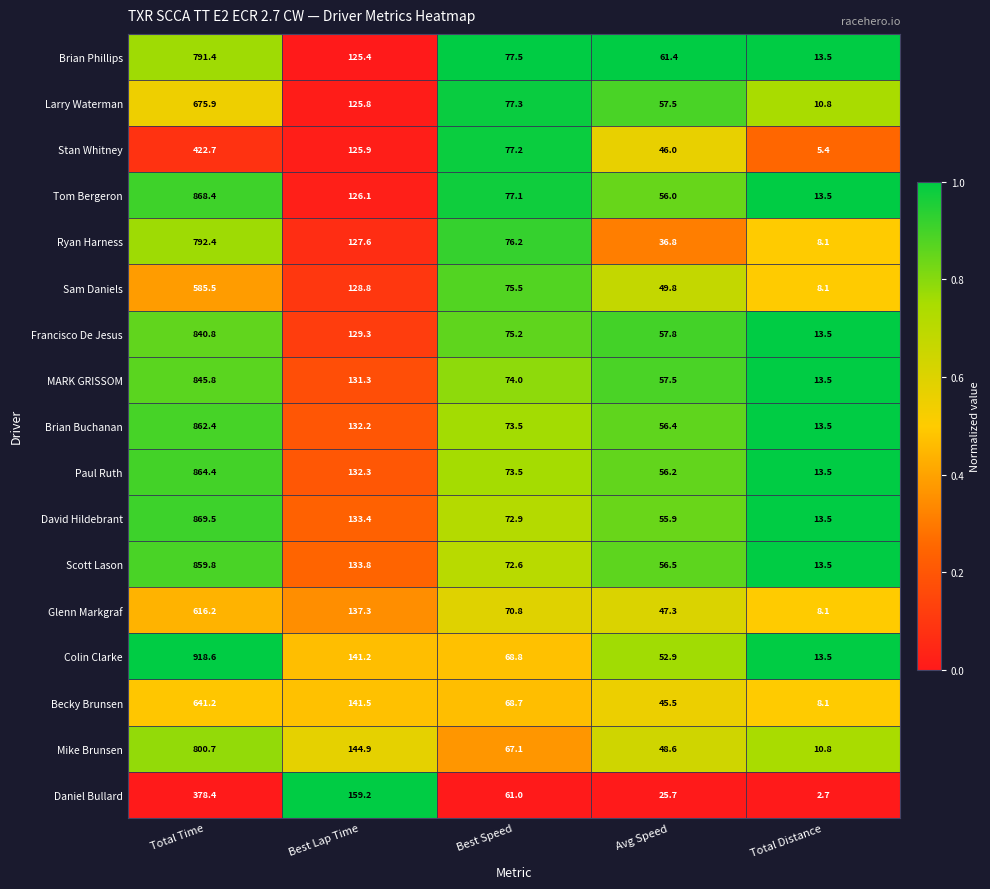

What is the difference between the highest and lowest values at Total Distance?

10.8